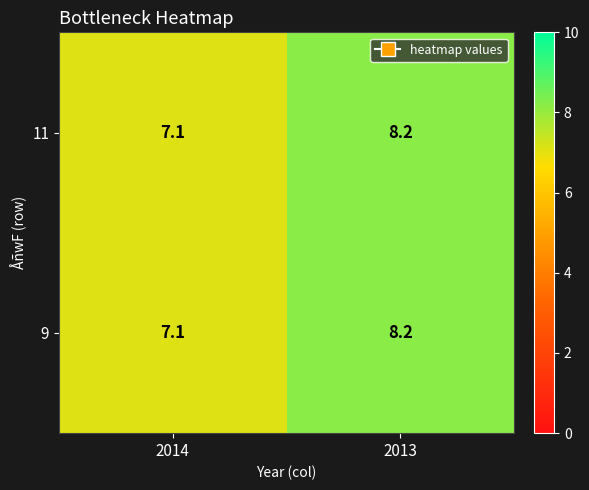

What is the sum of the 11 values at 2014 and 2013?

15.3